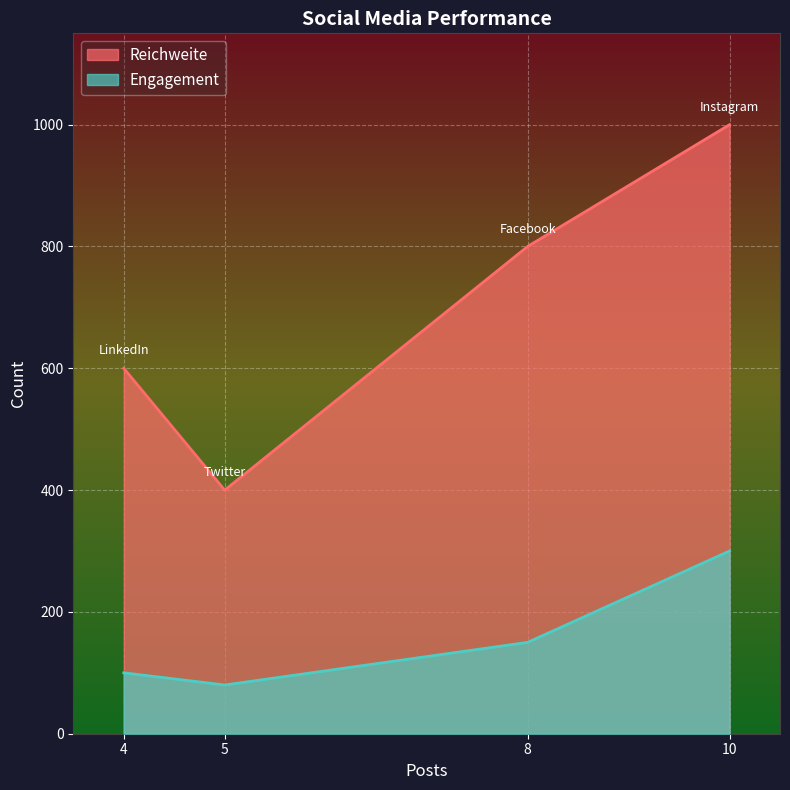

True or false: Engagement has more than 2 interior local peaks.

False